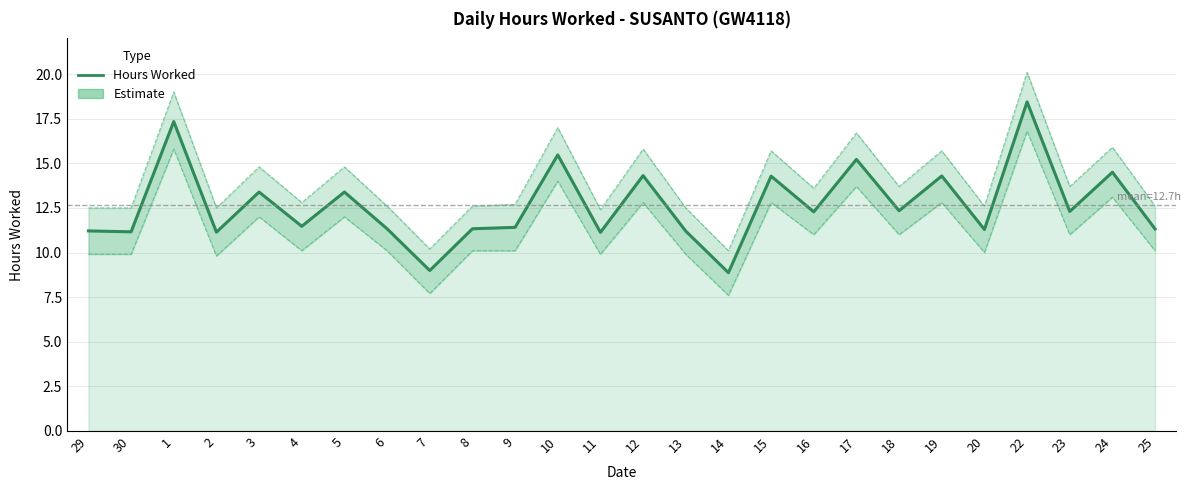

How many data points are less than 12?

13